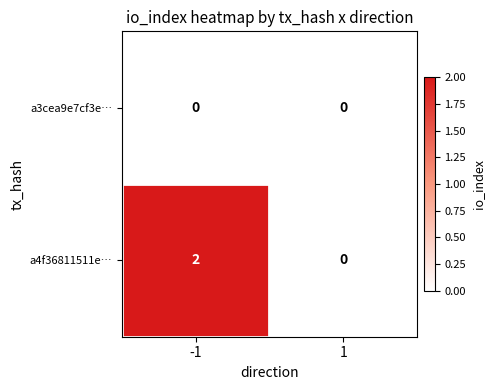

Between -1 and 1, which series saw the biggest shift?

a4f36811511e…